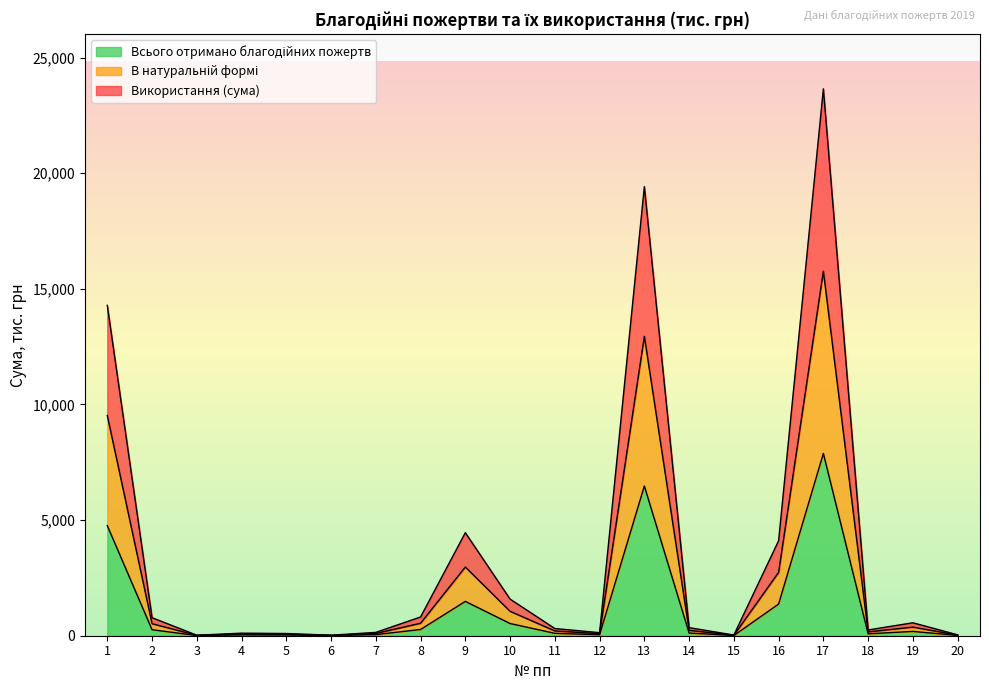

How many lines are shown in the chart?

3